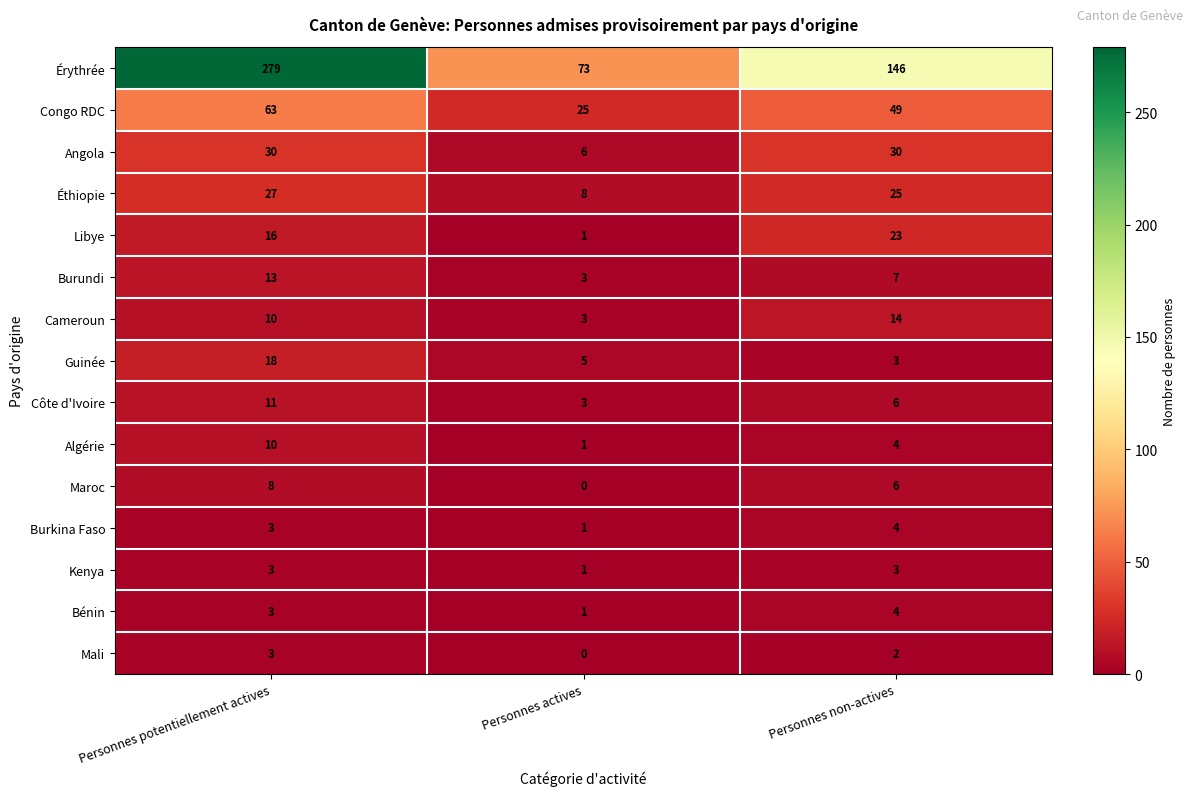

Which category has the highest value across all series?

Personnes potentiellement actives